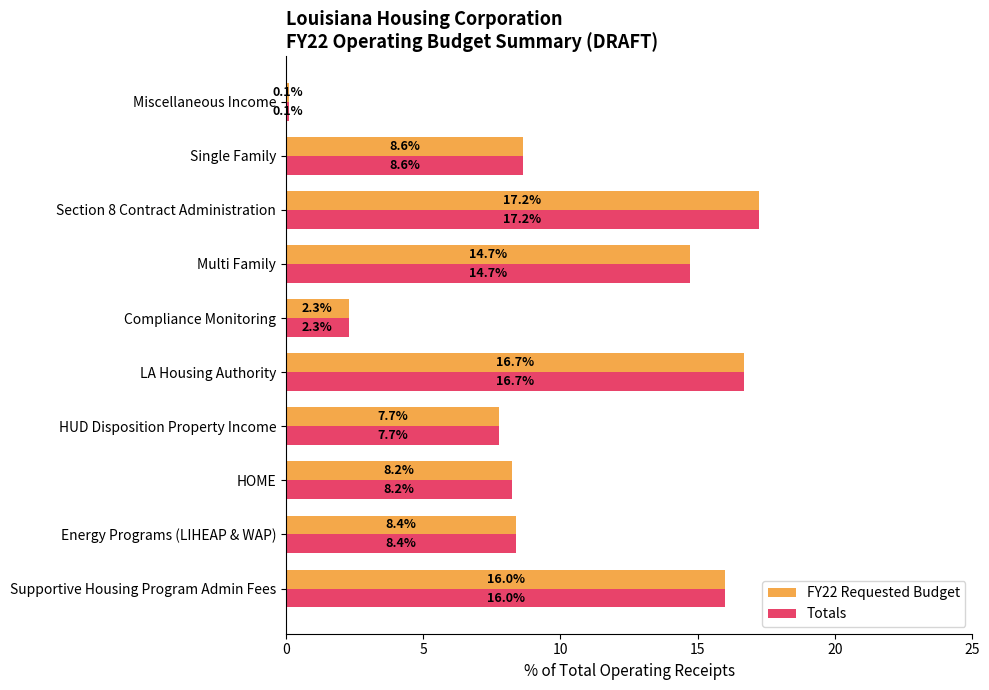

What is the difference between the maximum and second lowest values in the FY22 Requested Budget series?

14.9